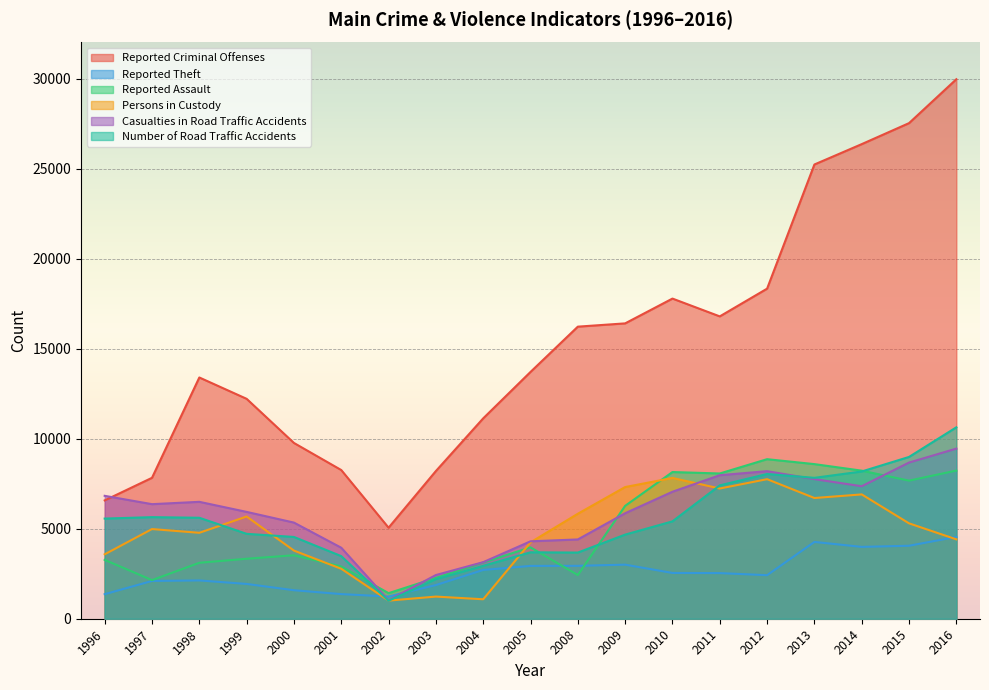

What are all the series names shown in the legend?

Reported Criminal Offenses, Reported Theft, Reported Assault, Persons in Custody, Casualties in Road Traffic Accidents, Number of Road Traffic Accidents